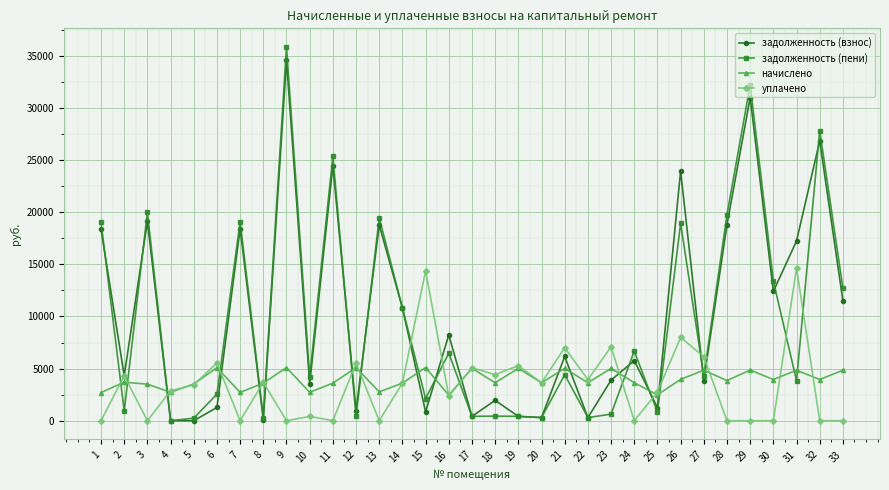

Where is задолженность (взнос) nearest to the value 17284?

31